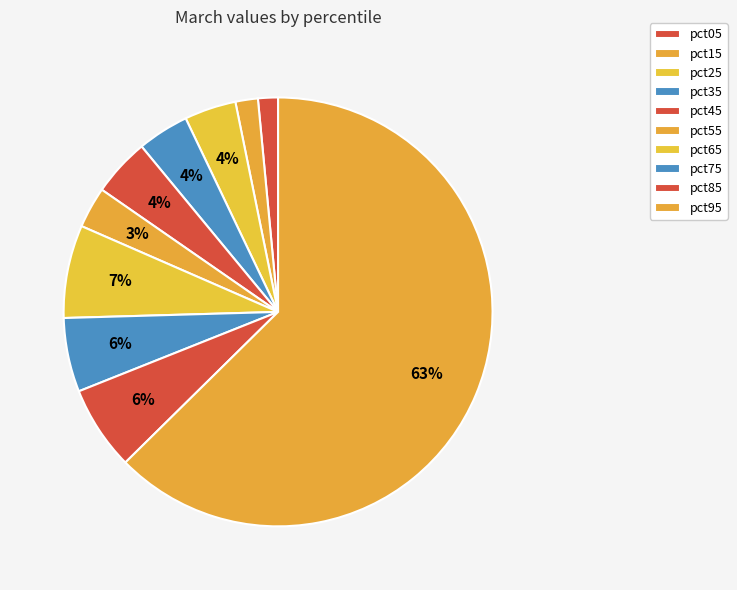

Does pct15 represent more than half of the total?

No